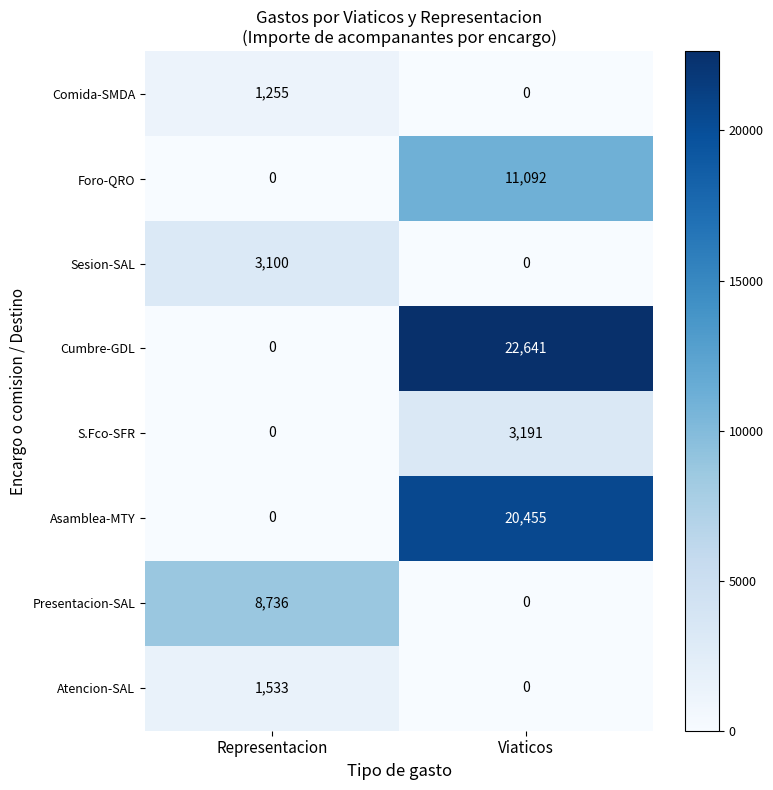

At which category is the sum across all series the highest?

Viaticos